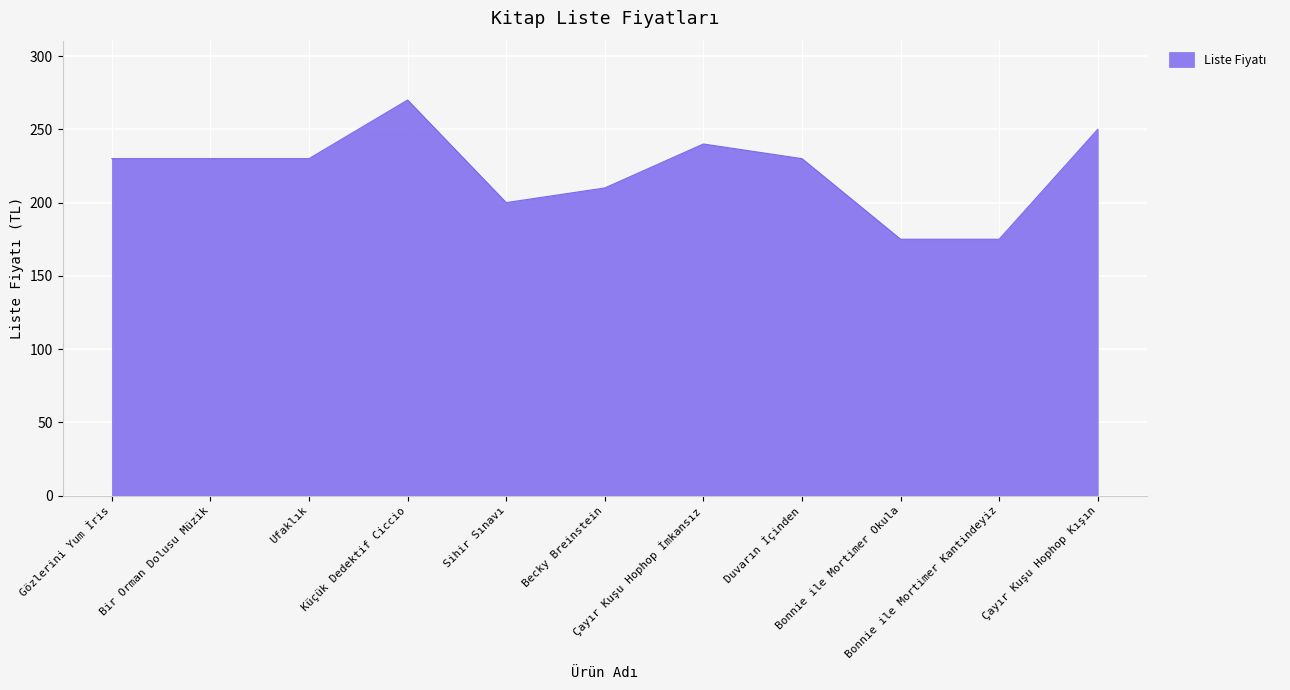

Reading right to left, what are all the values shown in this chart?

250	175	175	230	240	210	200	270	230	230	230